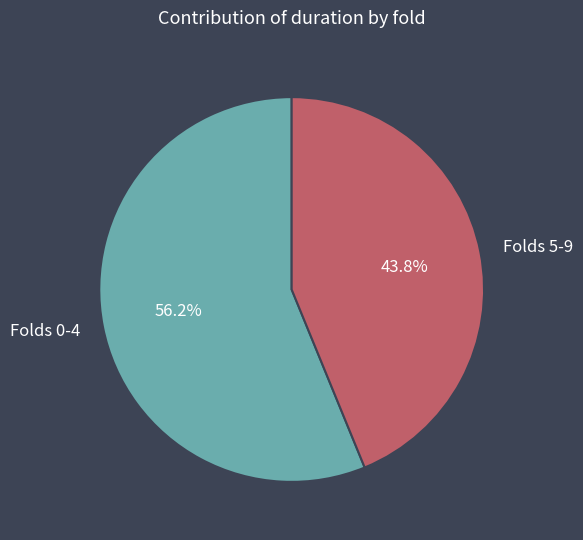

Which category has the biggest portion of the pie?

Folds 0-4